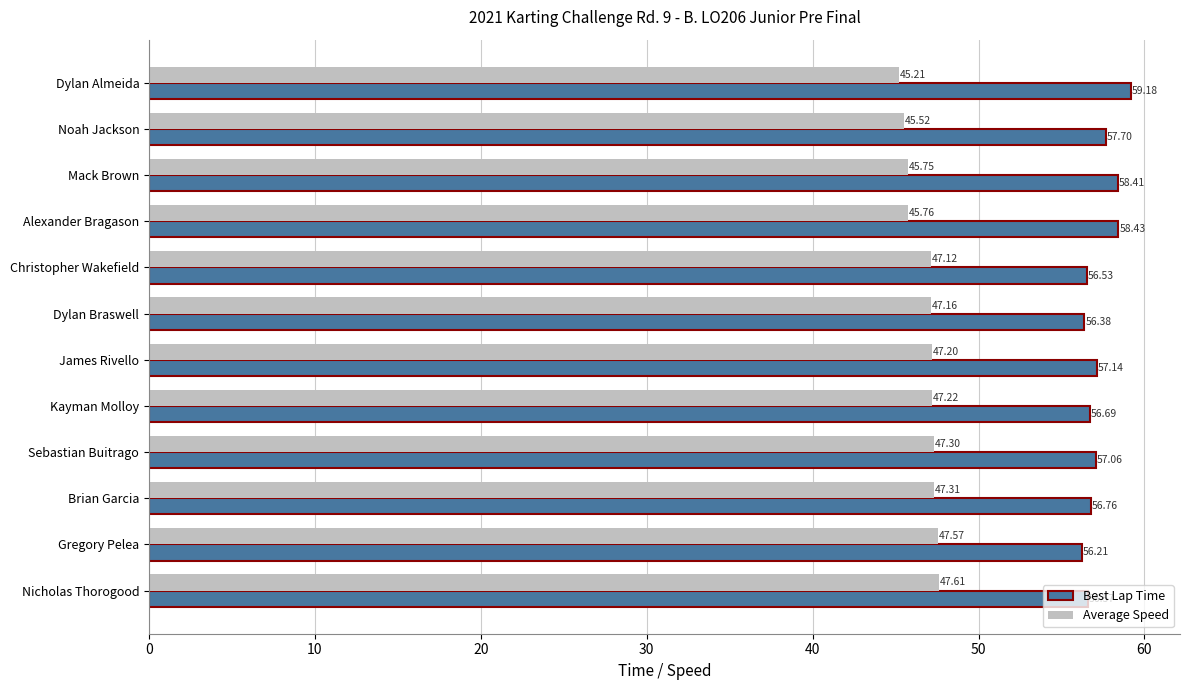

At how many categories does at least one series exceed 57?

6